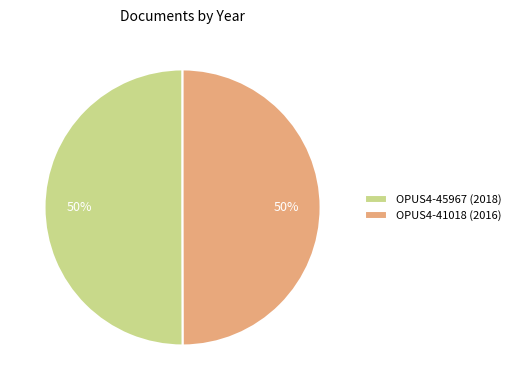

Approximately how many times larger is the value at OPUS4-41018 (2016) compared to OPUS4-45967 (2018)?

1.0